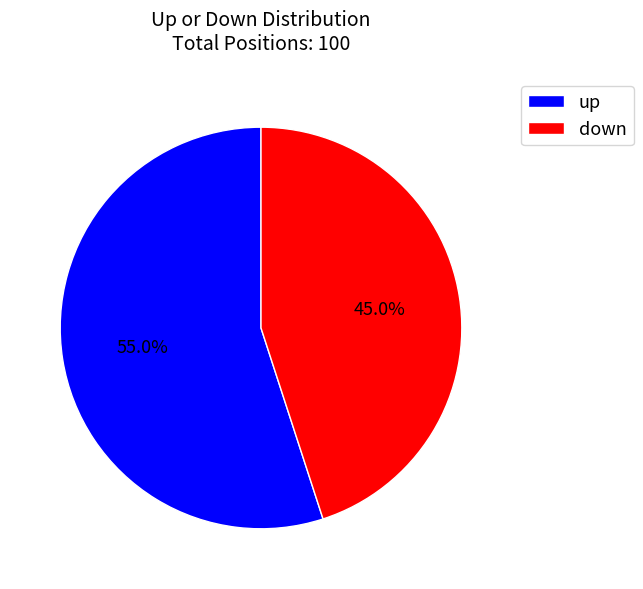

Which category has the biggest portion of the pie?

up